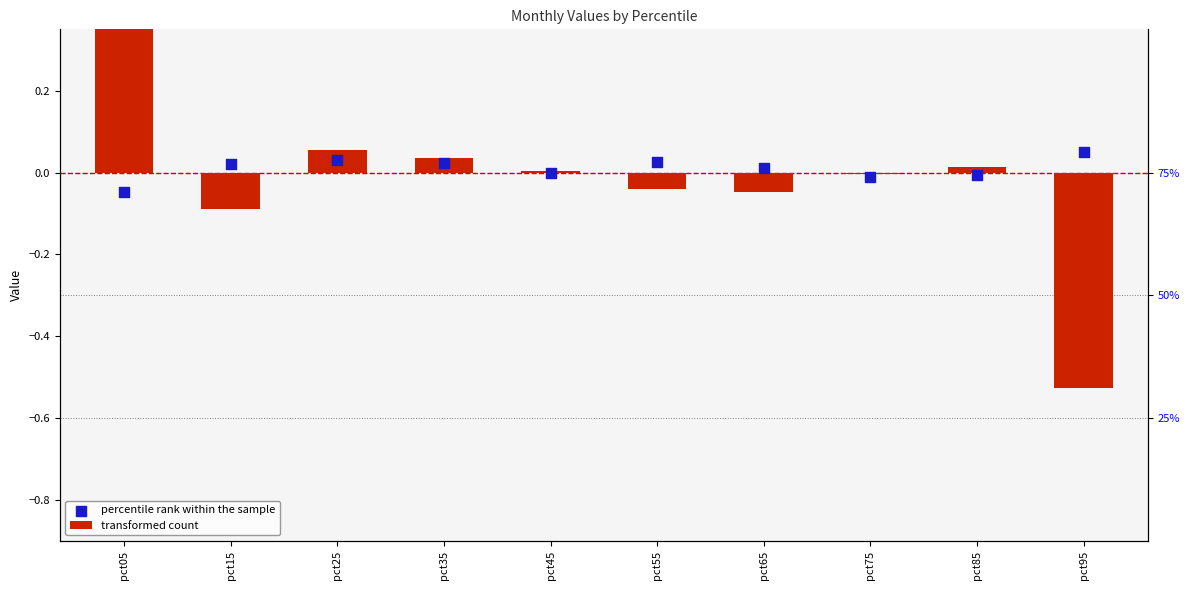

Between pct15 and pct25, which is larger?

pct25